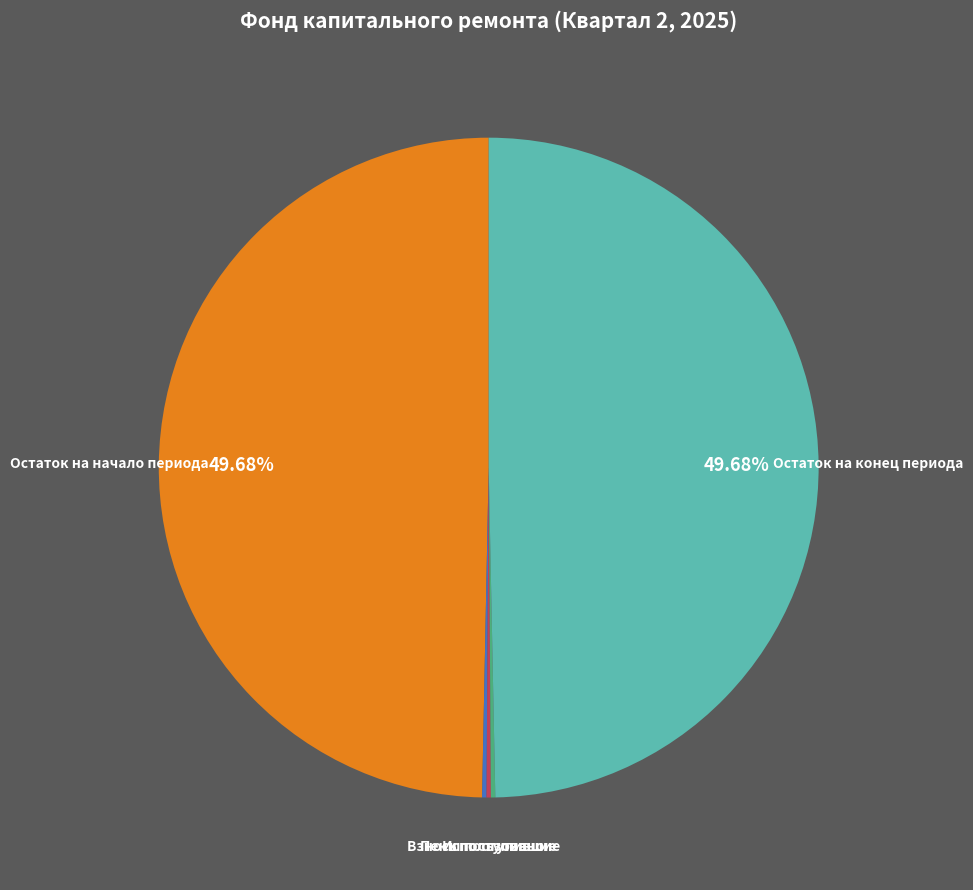

How many slices are in this pie chart?

5